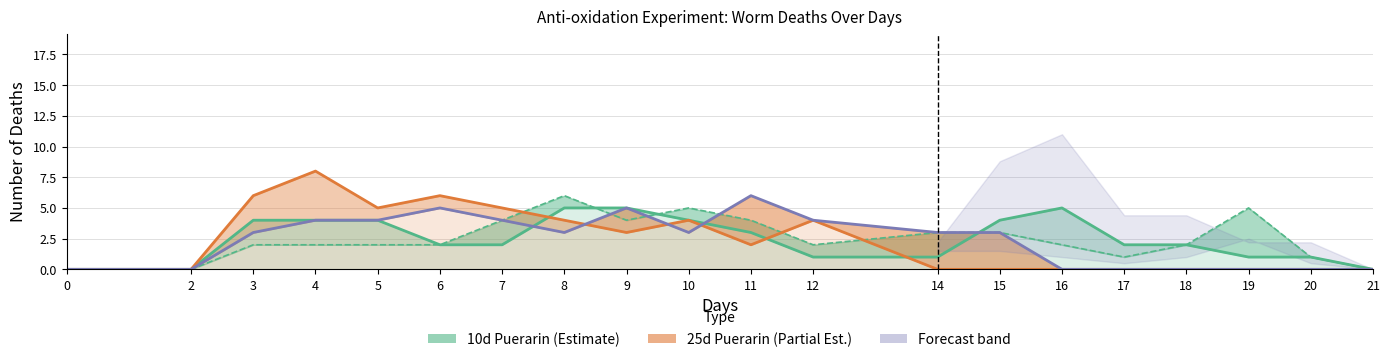

Which series ends up on top after the final intersection of 120 μM (25d) line and 0 μM (10d) line?

0 μM (10d) line